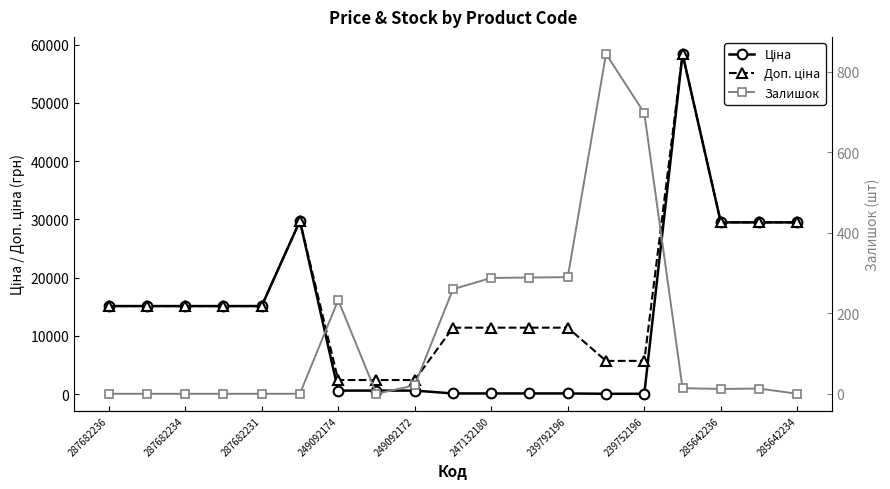

Which series has the largest range (max minus min)?

Ціна